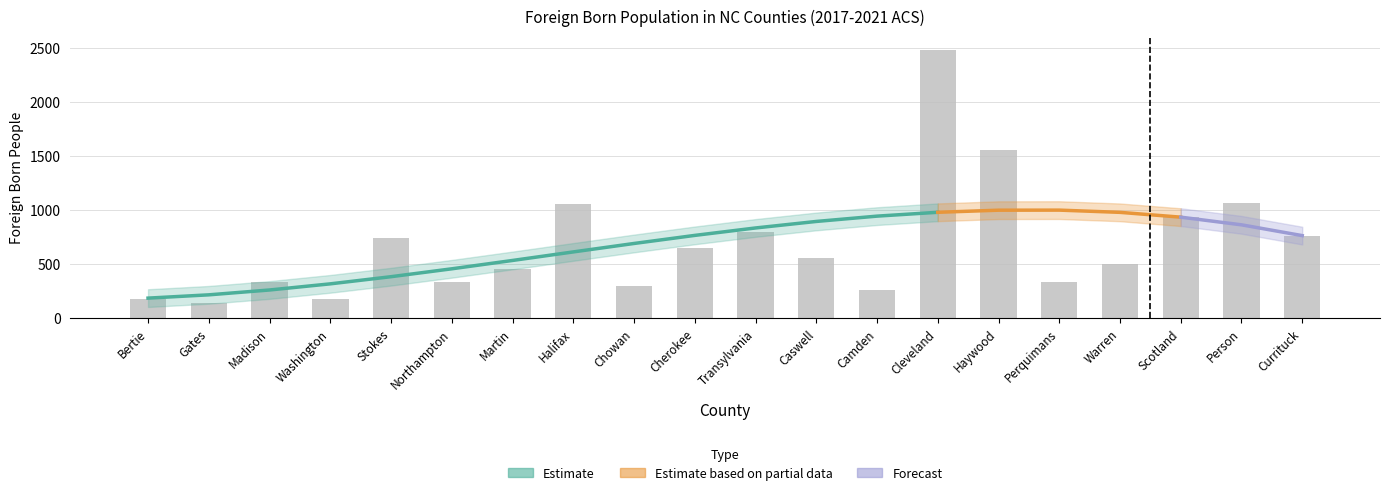

Which label corresponds to the smallest value in the chart?

Gates